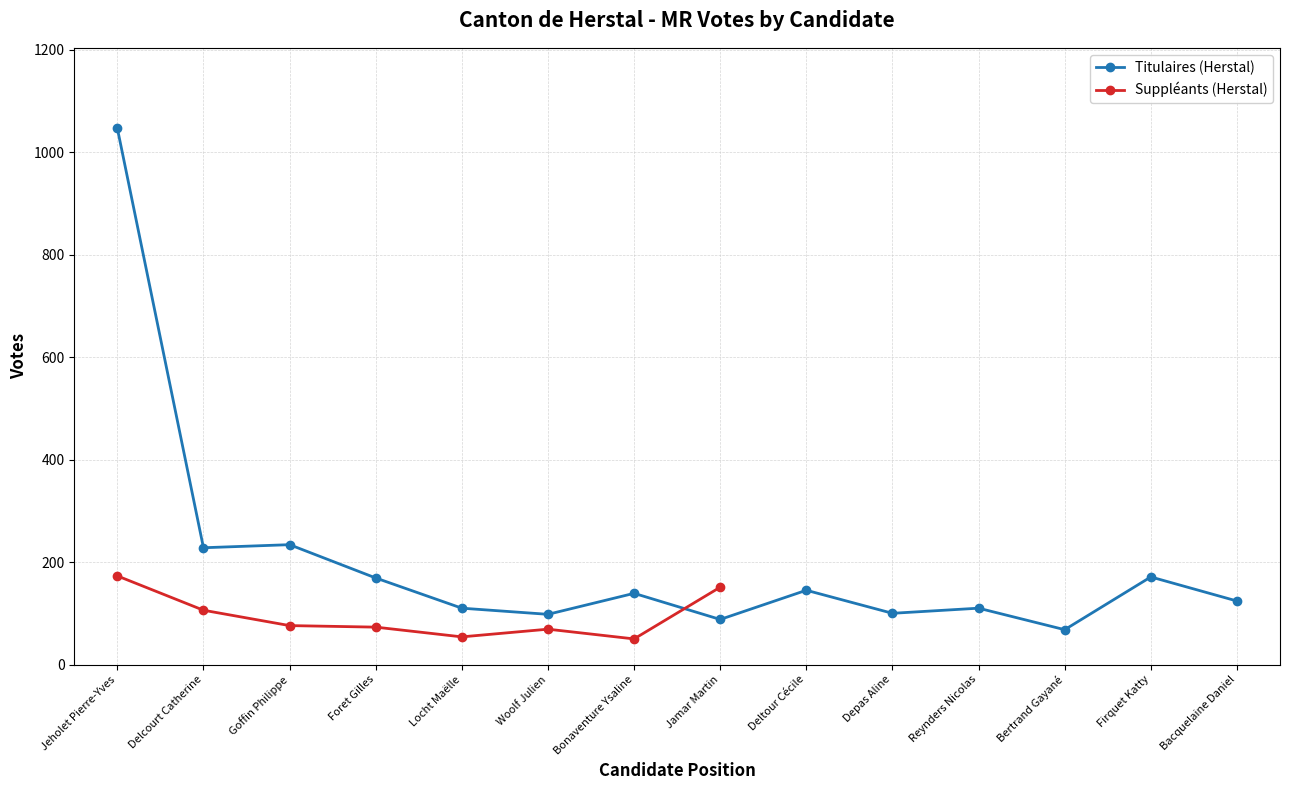

At which label does Titulaires (Herstal) reach its peak?

Jeholet Pierre-Yves